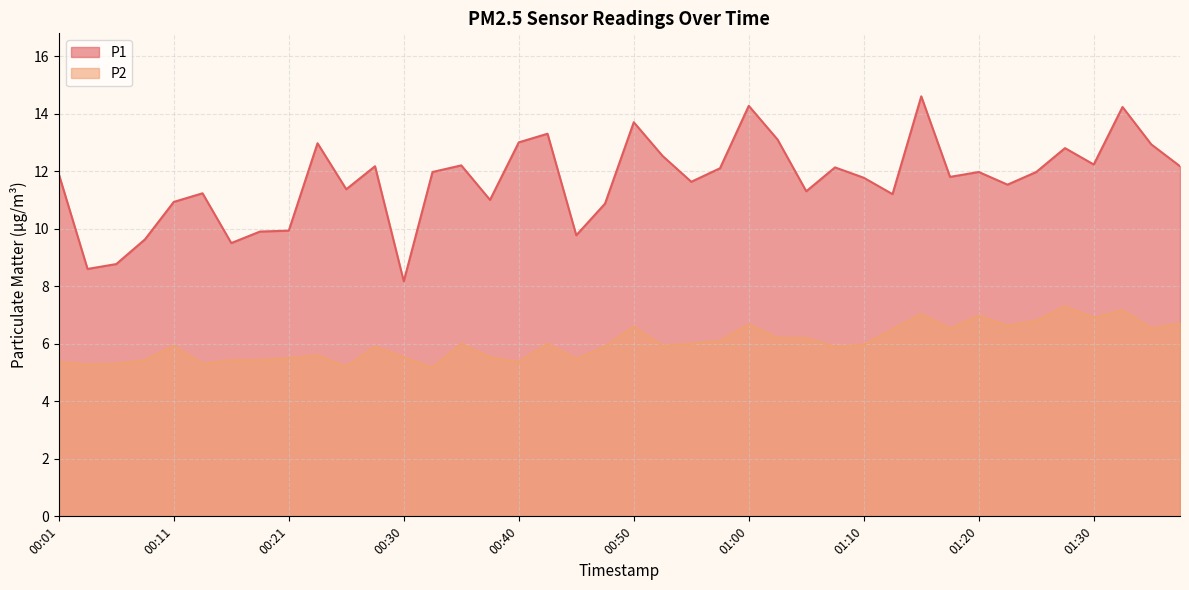

How many interior local valleys does the P1 series have?

12